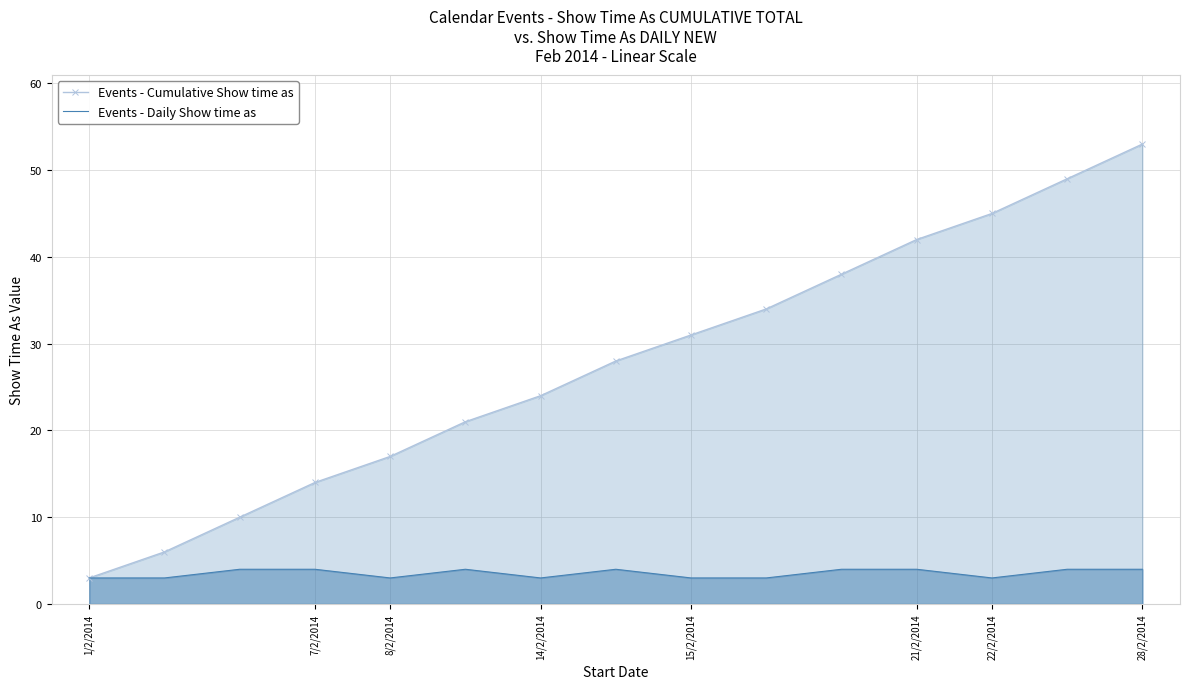

The Events - Cumulative Show time as series shows 24 at 10. True or false?

False